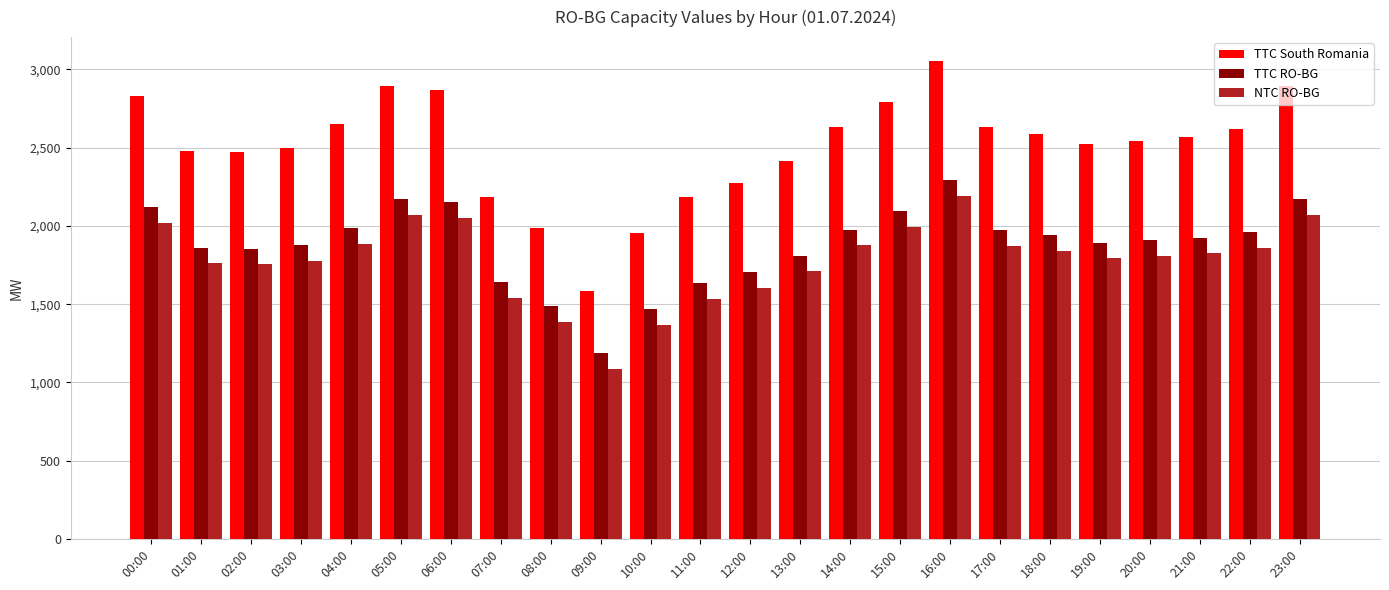

What is the label of the 21st bar from the right?

03:00